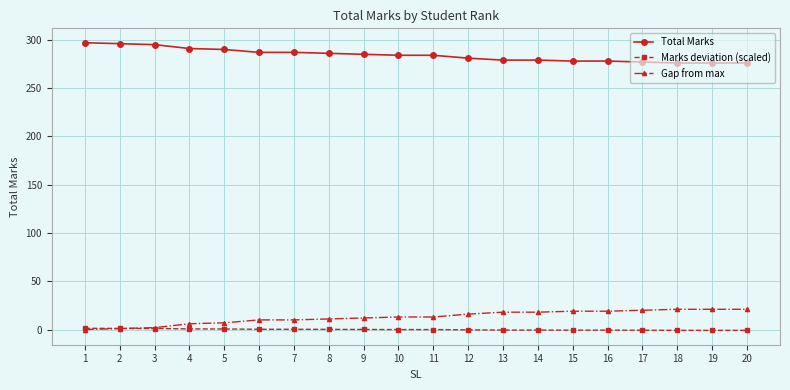

What is the sum of all Total Marks values?

5682.0